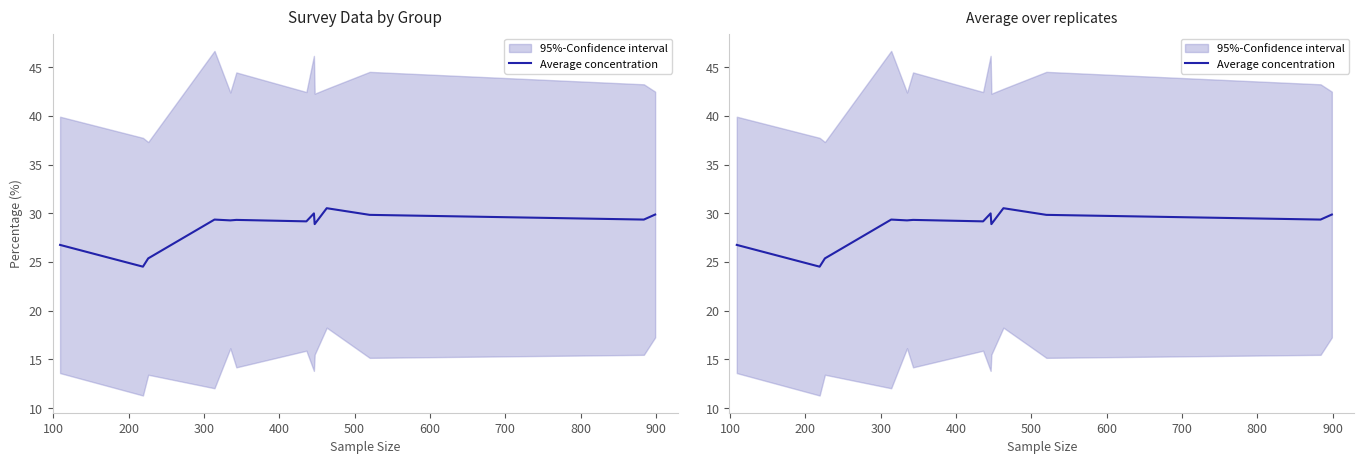

How many data points are less than 29?

4